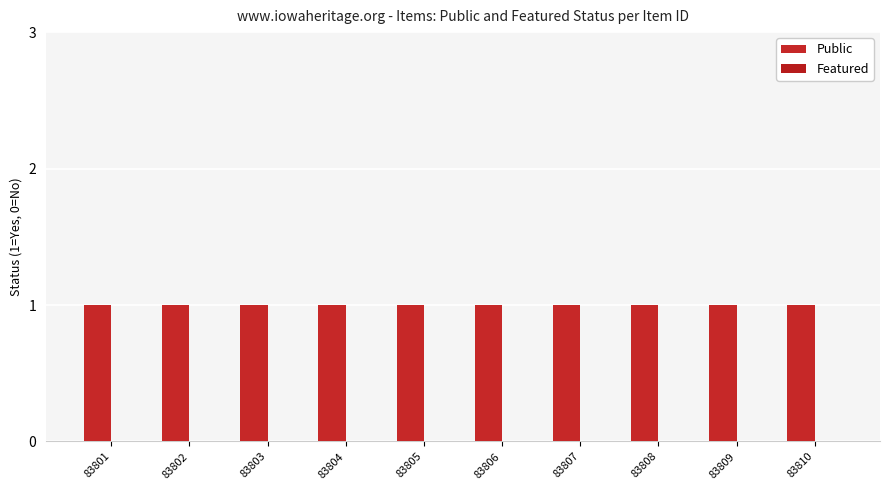

Count the number of categories in the chart.

10